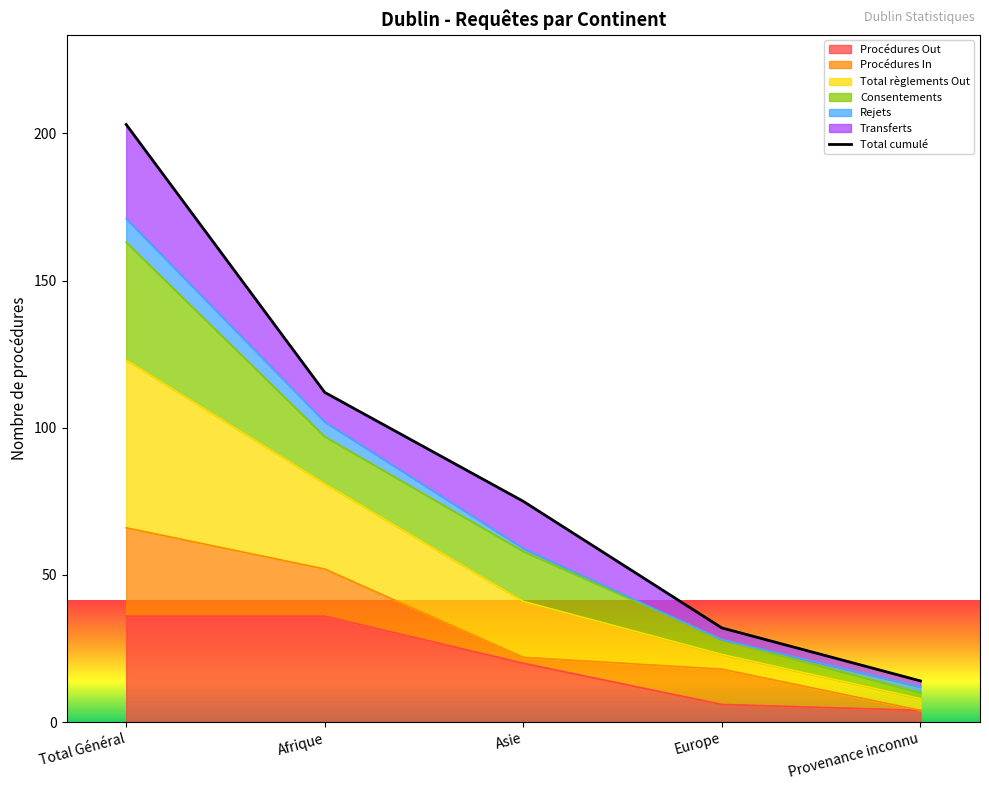

Reading right to left, extract all data points from this chart.

Provenance inconnu=14	Europe=32	Asie=75	Afrique=112	Total Général=203